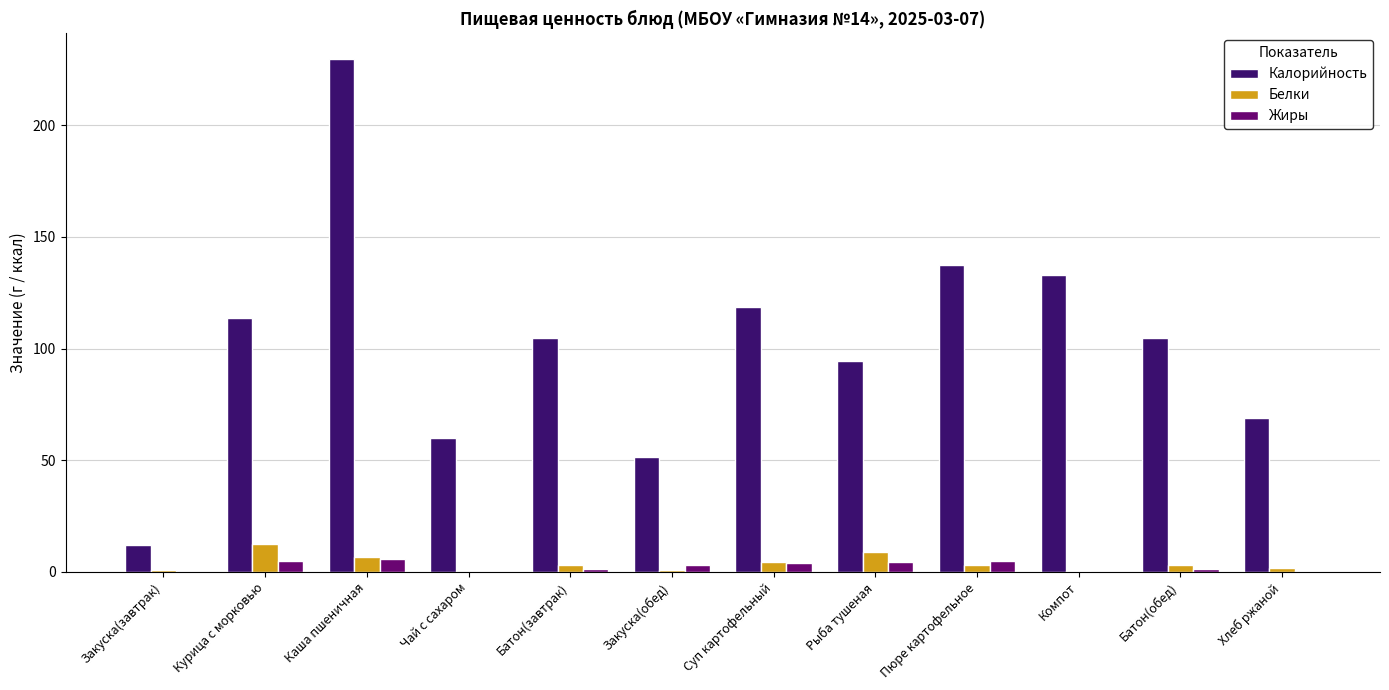

What is the sum of all Калорийность values?

1228.4